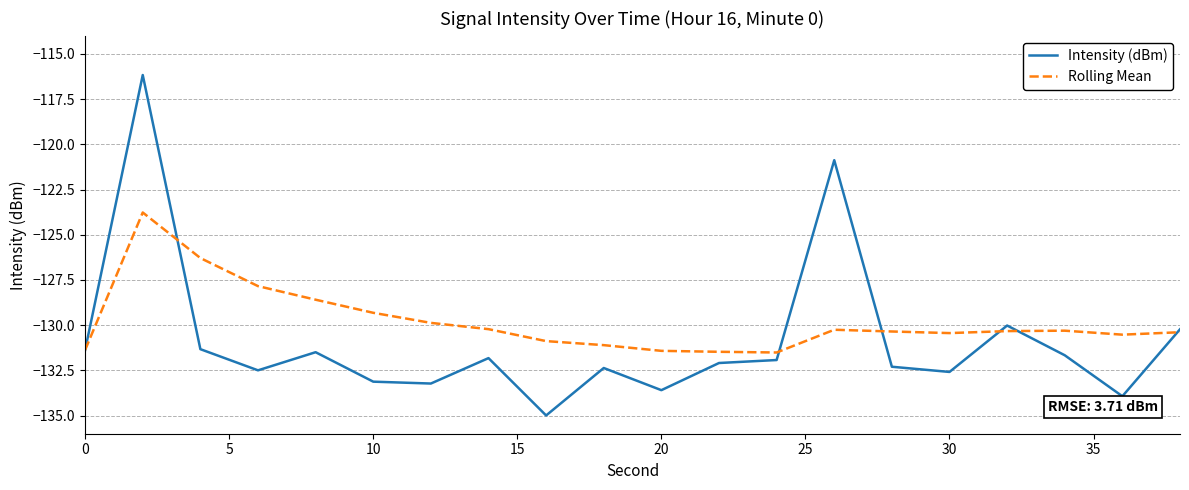

Which series has the largest total across all categories?

Rolling Mean